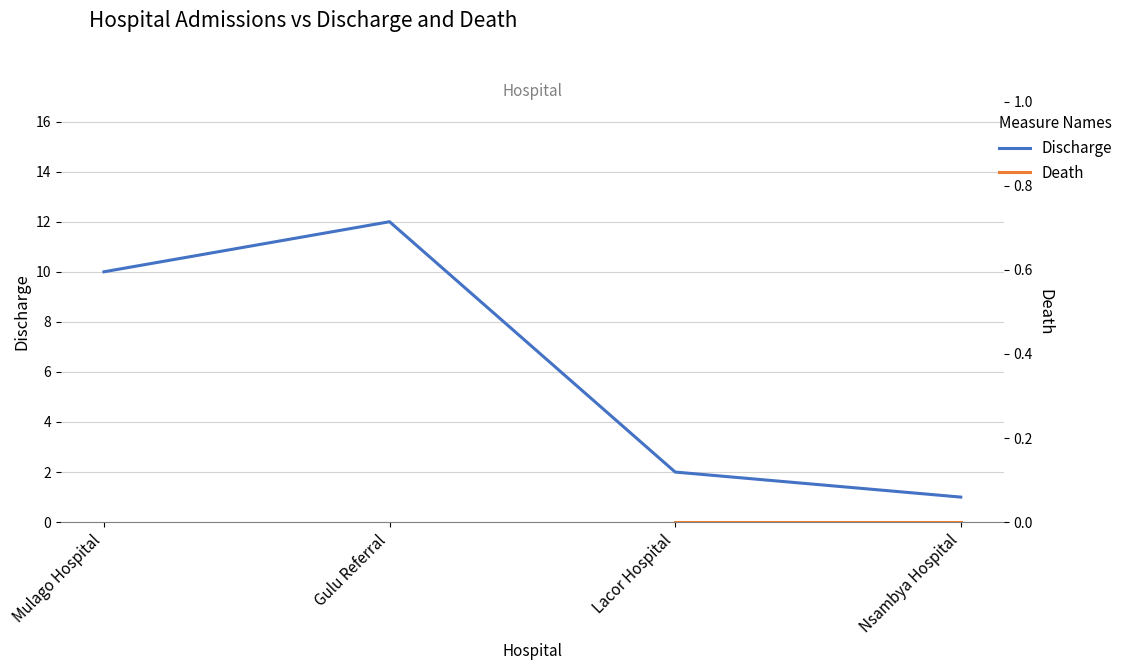

What is the label of the 4th point from the left?

Nsambya Hospital